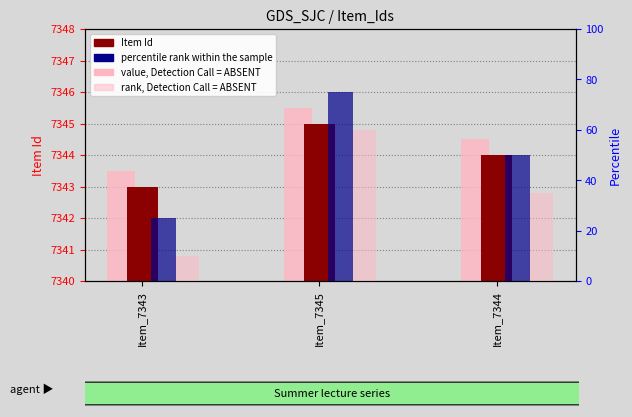

How many bars are there in each group?

4